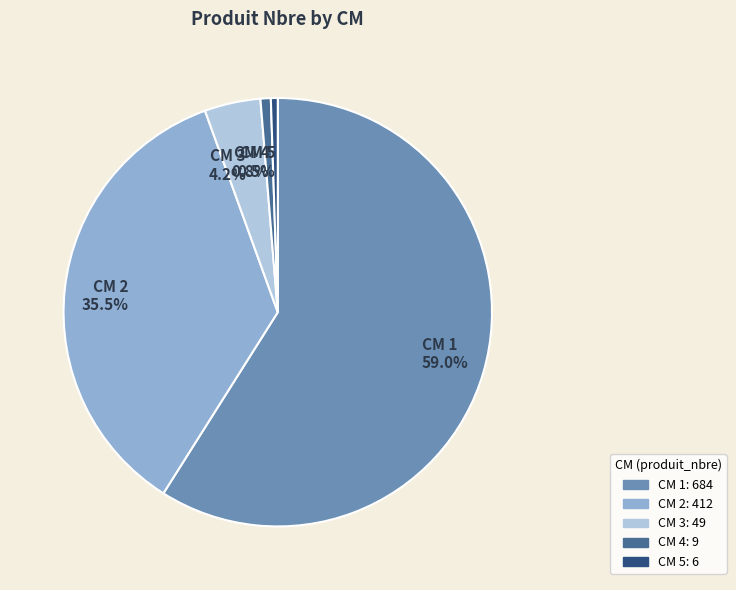

What percentage is NOT represented by CM 3 4.2%?

95.8%